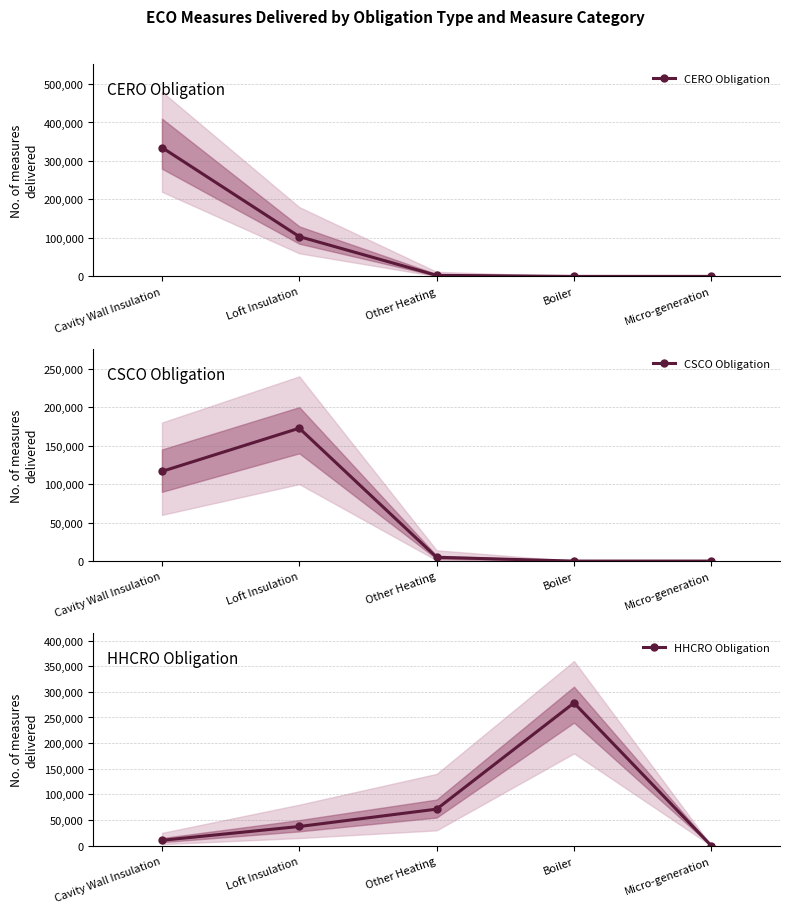

Between which two adjacent categories do HHCRO Obligation and CERO Obligation first intersect?

Loft Insulation and Other Heating